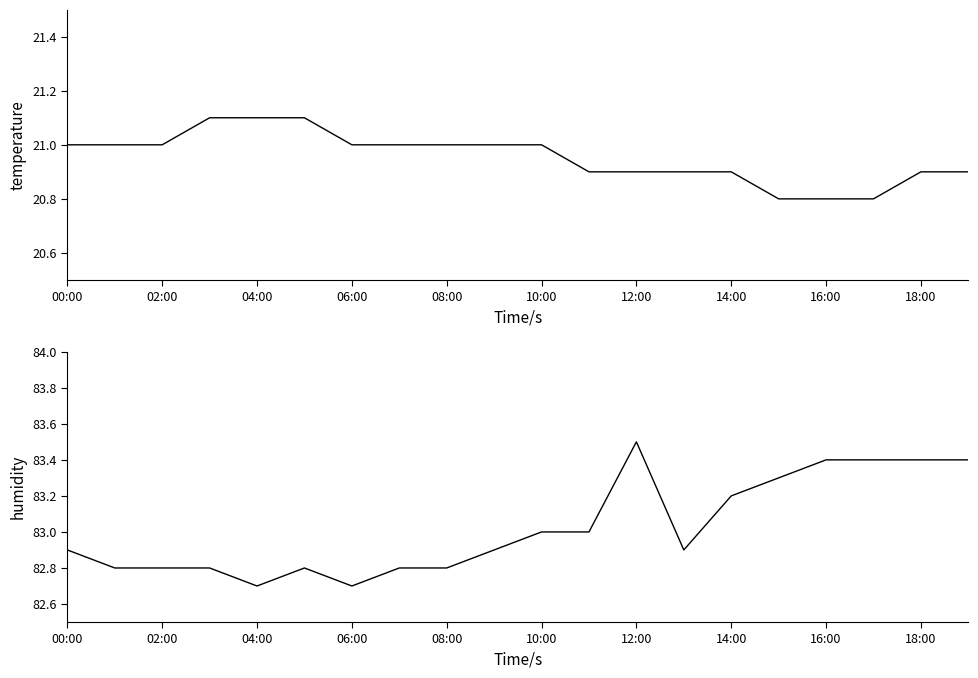

How many values in the temperature series are below 21?

9